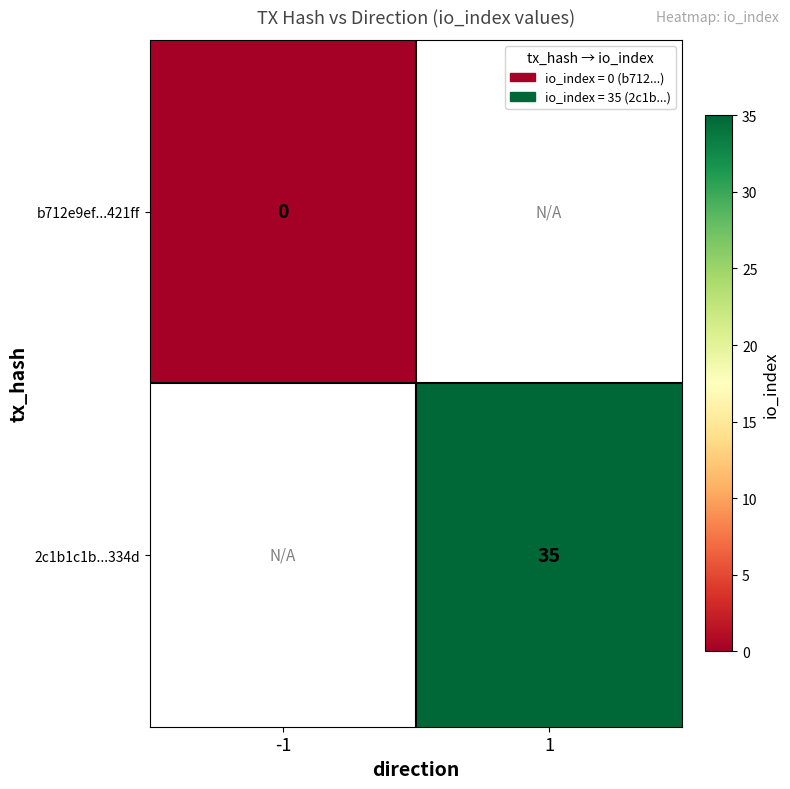

Which series has the widest spread of values?

b712e9ef...421ff